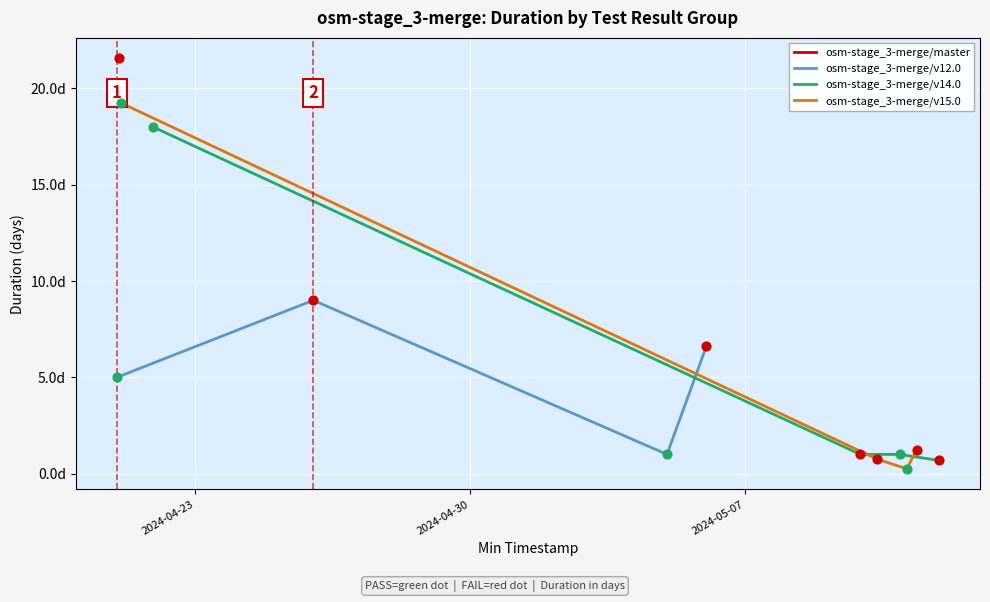

Is the value of osm-stage_3-merge/v14.0 at 3 greater than the value of osm-stage_3-merge/v15.0 at 2024-04-30?

No